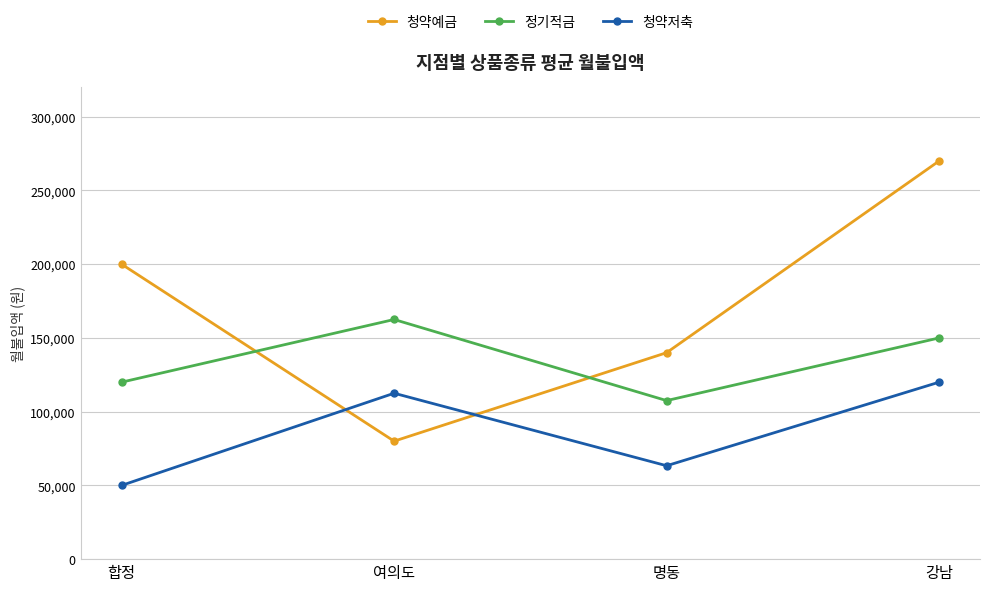

What is the smallest value displayed?

50000